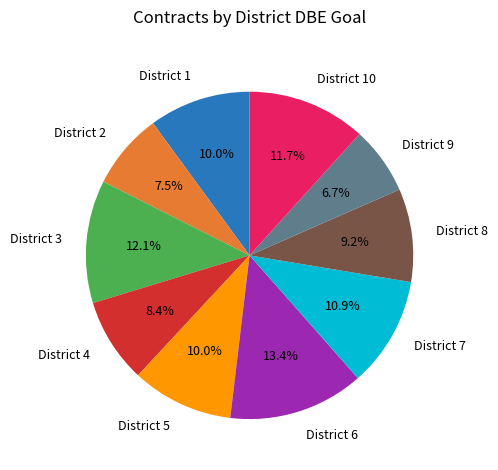

Is there a majority slice in this chart?

No